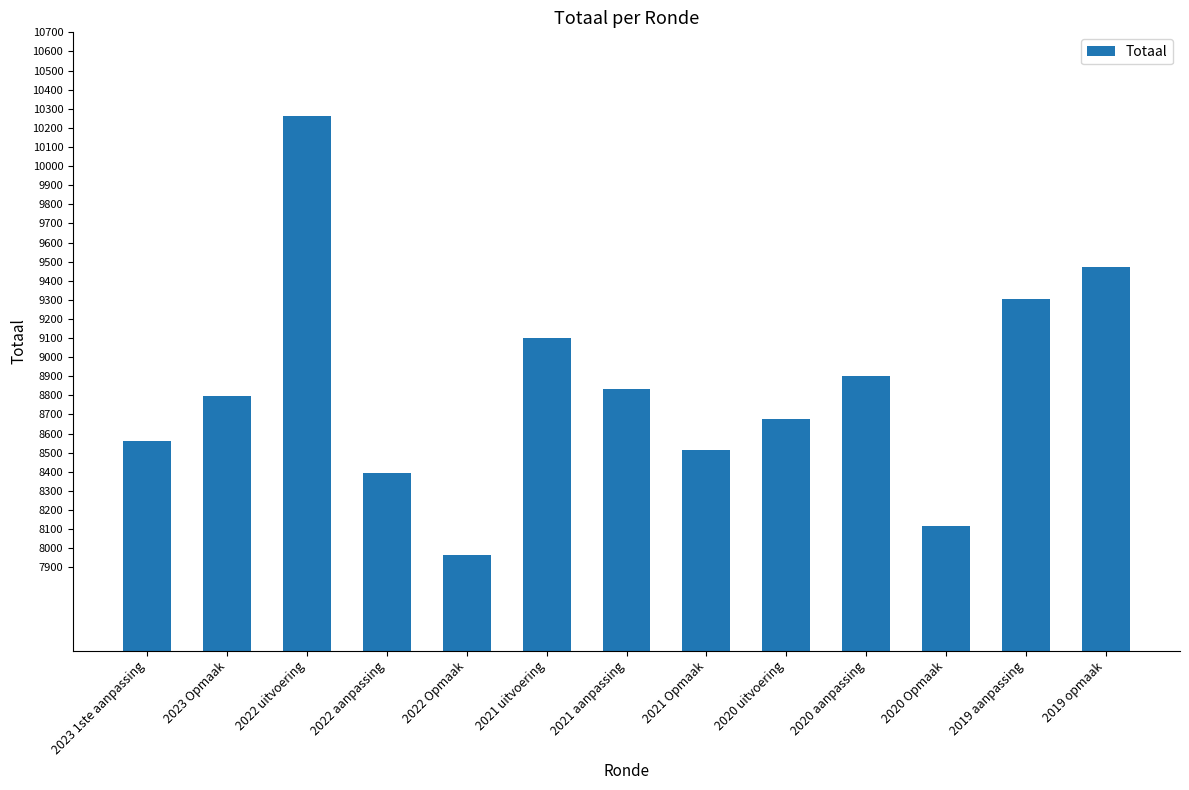

At which category does the chart reach its minimum across all series?

2022 Opmaak